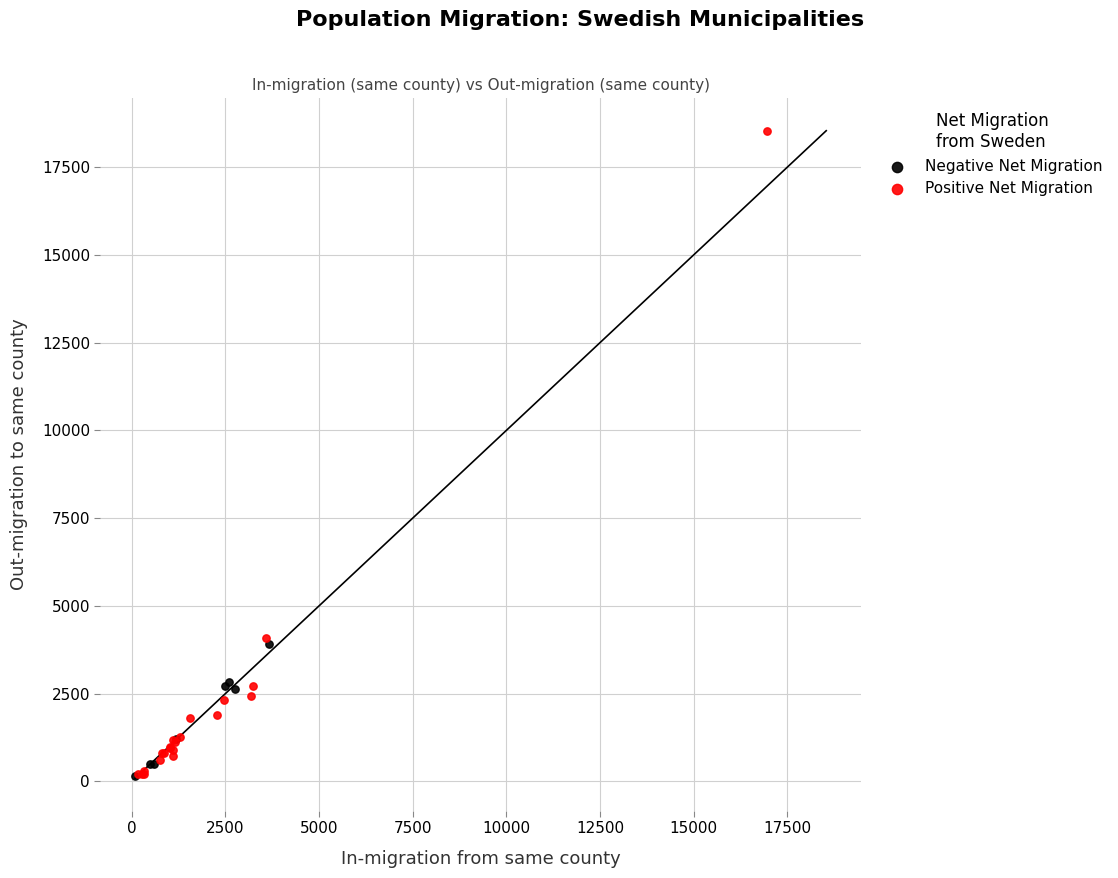

What are all the series names shown in the legend?

Negative Net Migration, Positive Net Migration